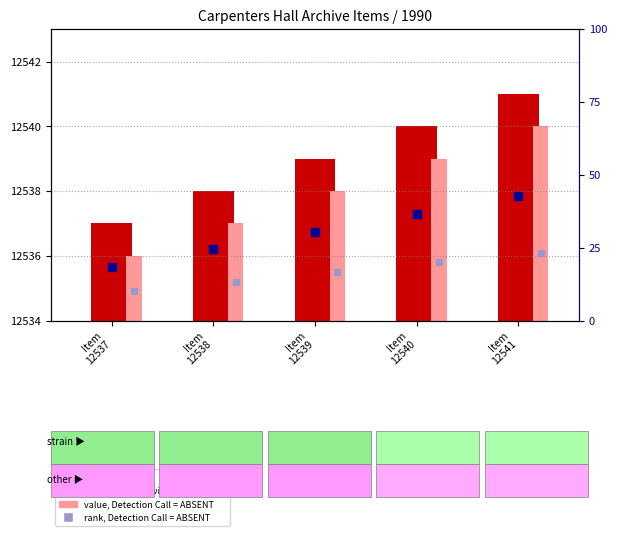

At how many categories does at least one series exceed 5820?

5